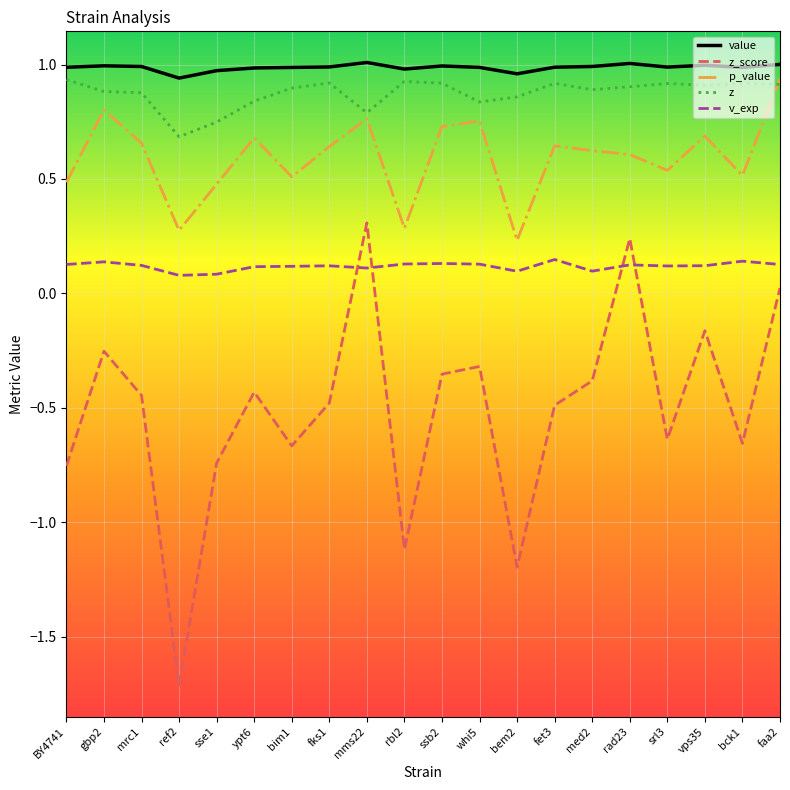

How many lines are shown in the chart?

5